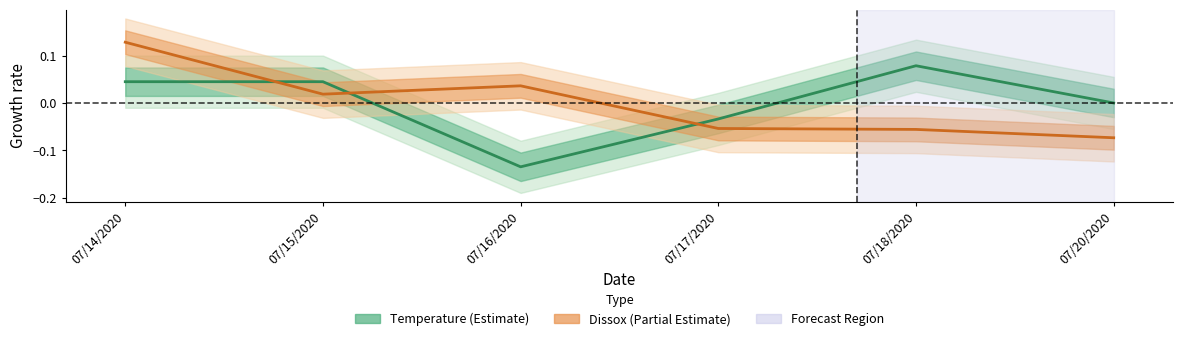

What are all the series names shown in the legend?

Temperature, Dissox